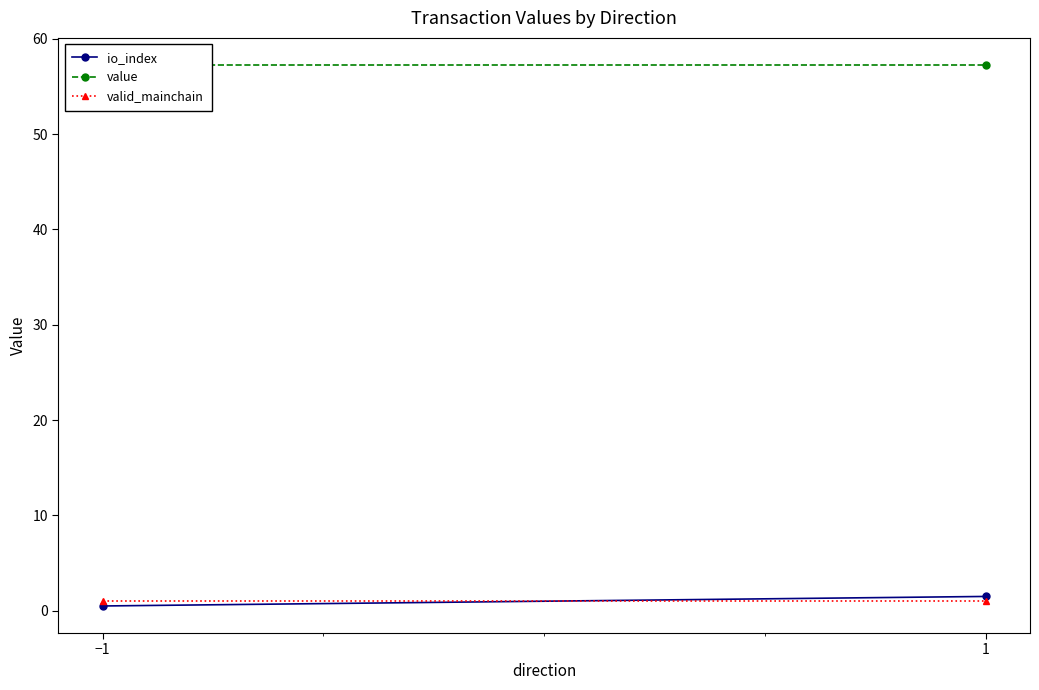

What is the maximum value for io_index?

1.5